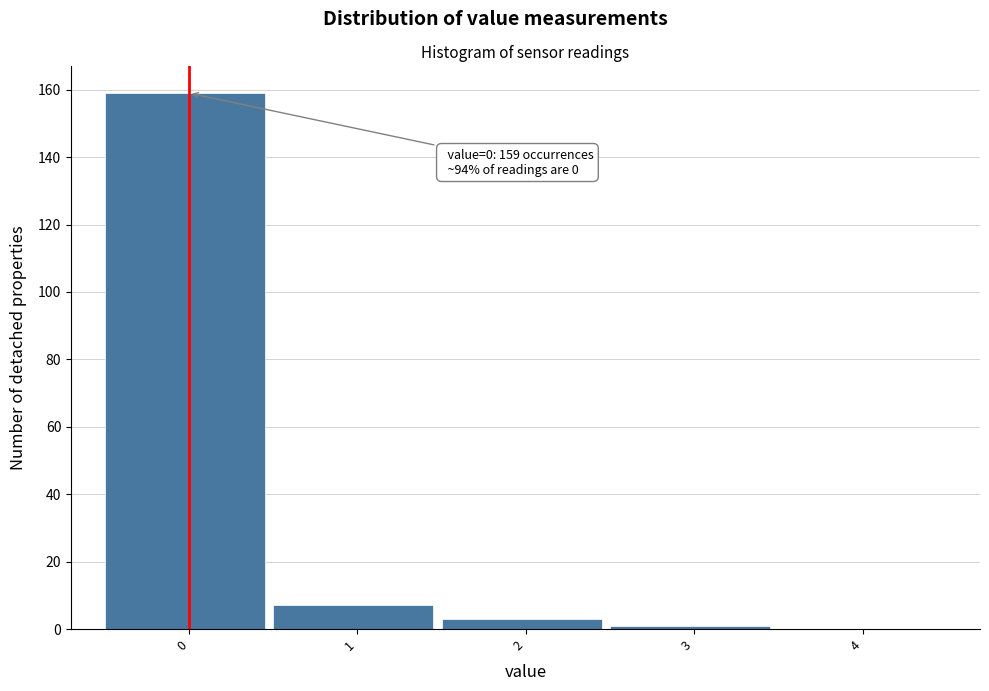

Reading left to right, transcribe all the data shown in this chart.

0=159	1=7	2=3	3=1	4=0